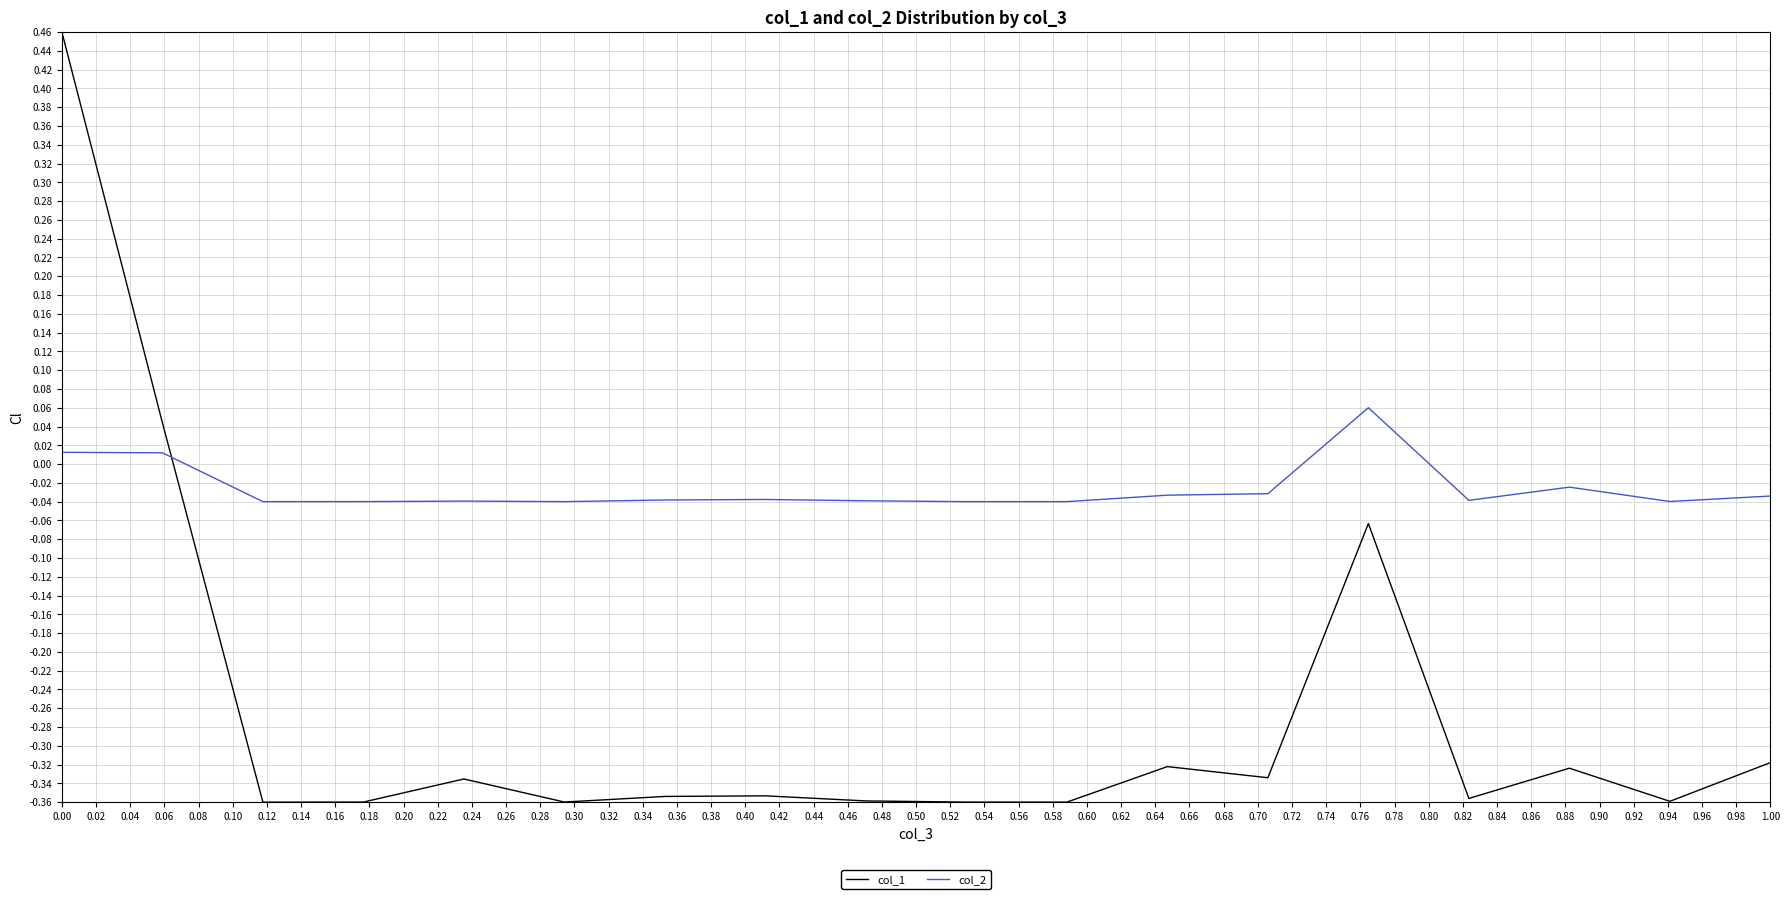

How many times do col_2 and col_1 cross each other?

1